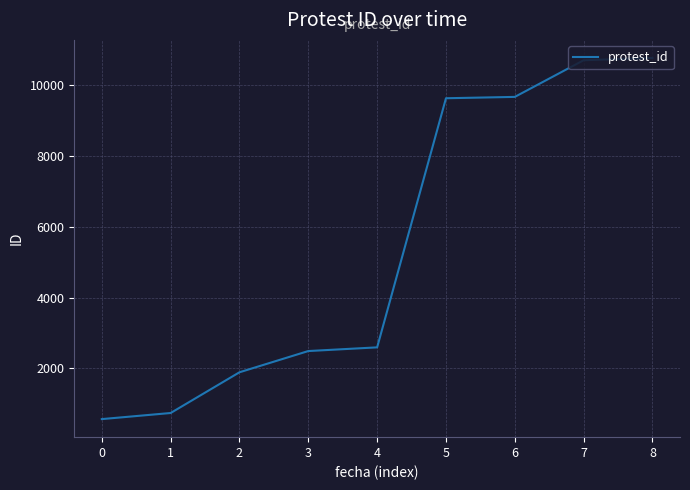

Between 4 and 5, which is larger?

5